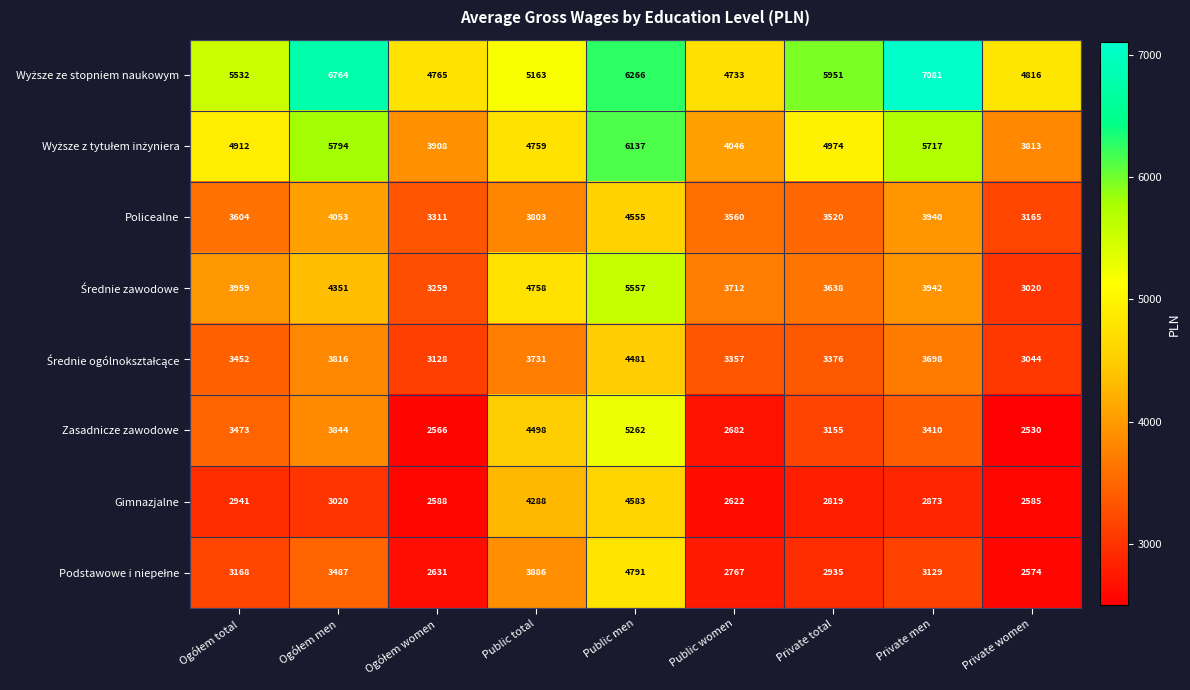

Which category has the lowest value across all series?

Private women